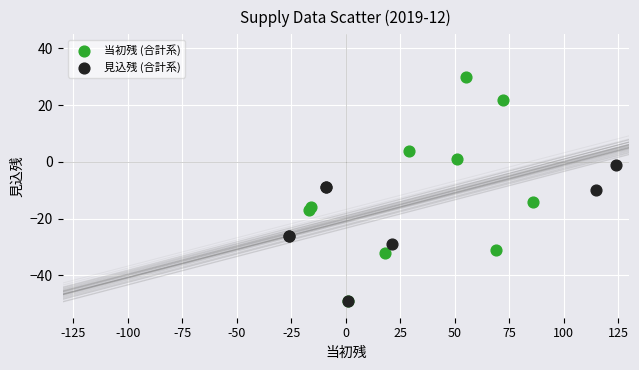

Which series has the largest Y range (max minus min)?

当初残 (合計系)